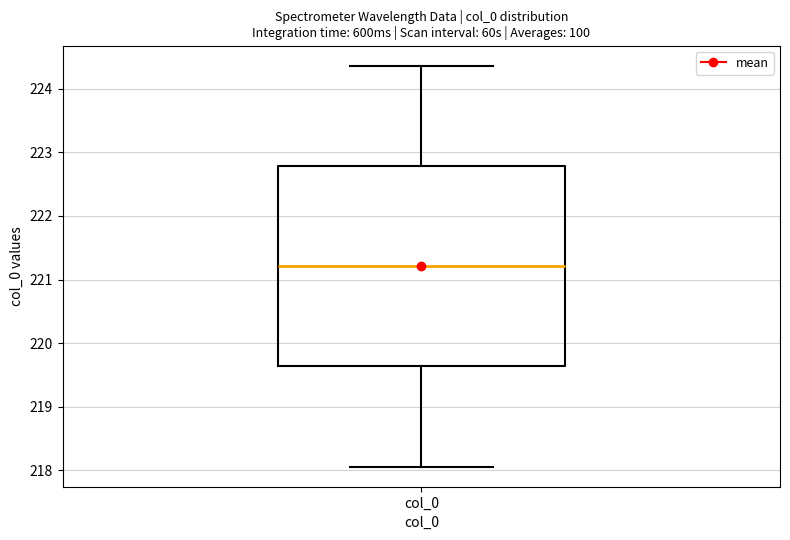

Where does the upper whisker of the box for col_0 end on the y-axis? The values are not printed on the chart, so give them approximately, as read against the axis.

224.4